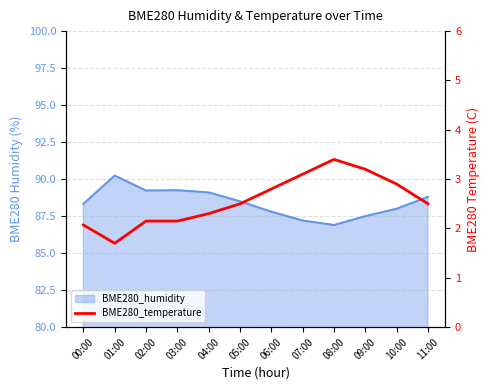

What is the label of the 3rd point from the right?

09:00